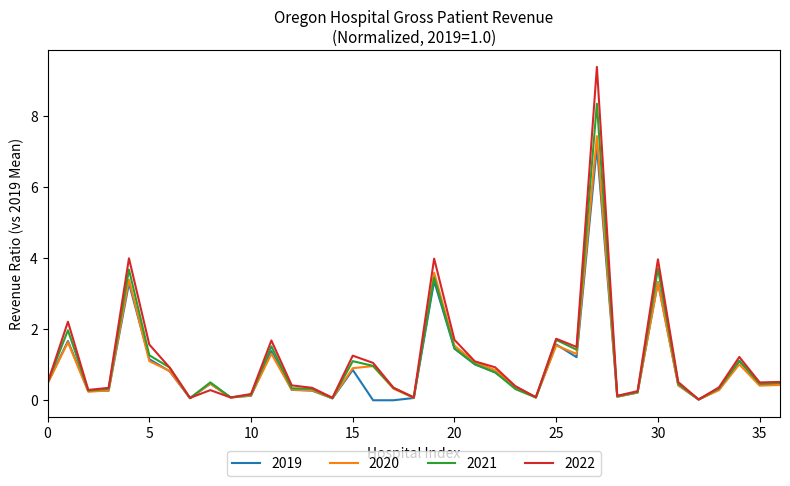

Which series has the largest range (max minus min)?

2022